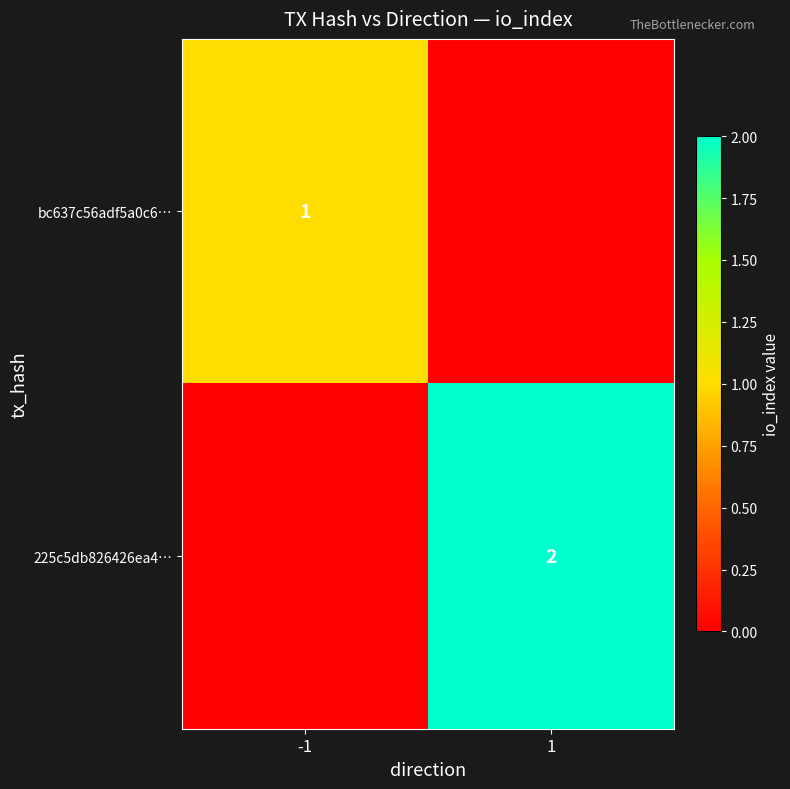

True or false: 225c5db826426ea4… has a value of 1 at 1.

False